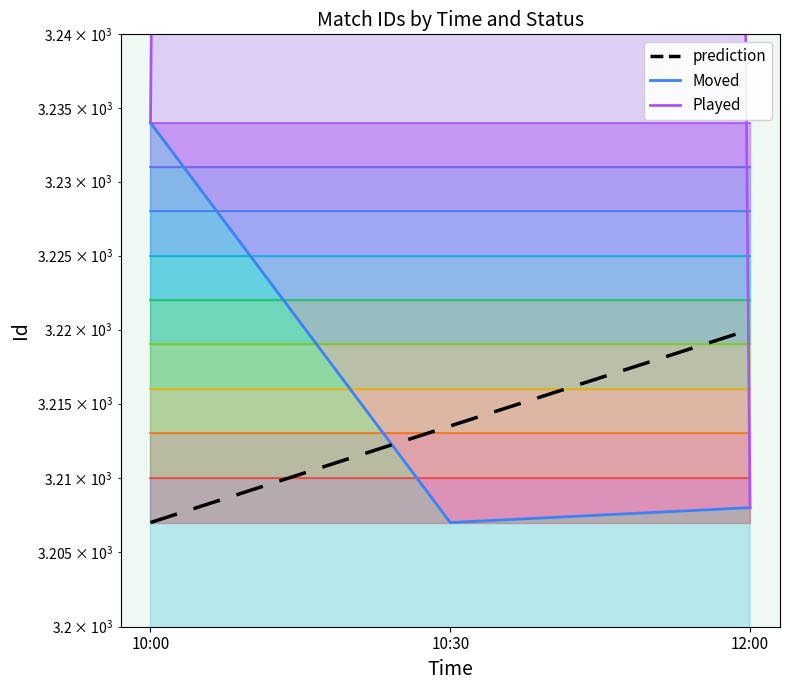

What is the difference between the maximum and second lowest values?

6.5